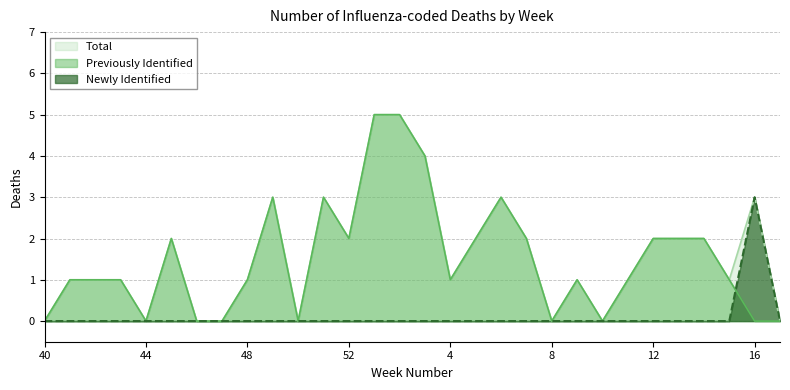

How many values in the Previously Identified series exceed 1?

13